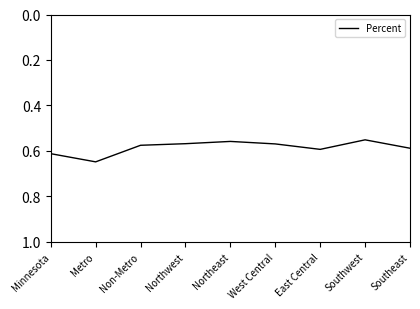

At which category does the chart reach its peak across all series?

Metro